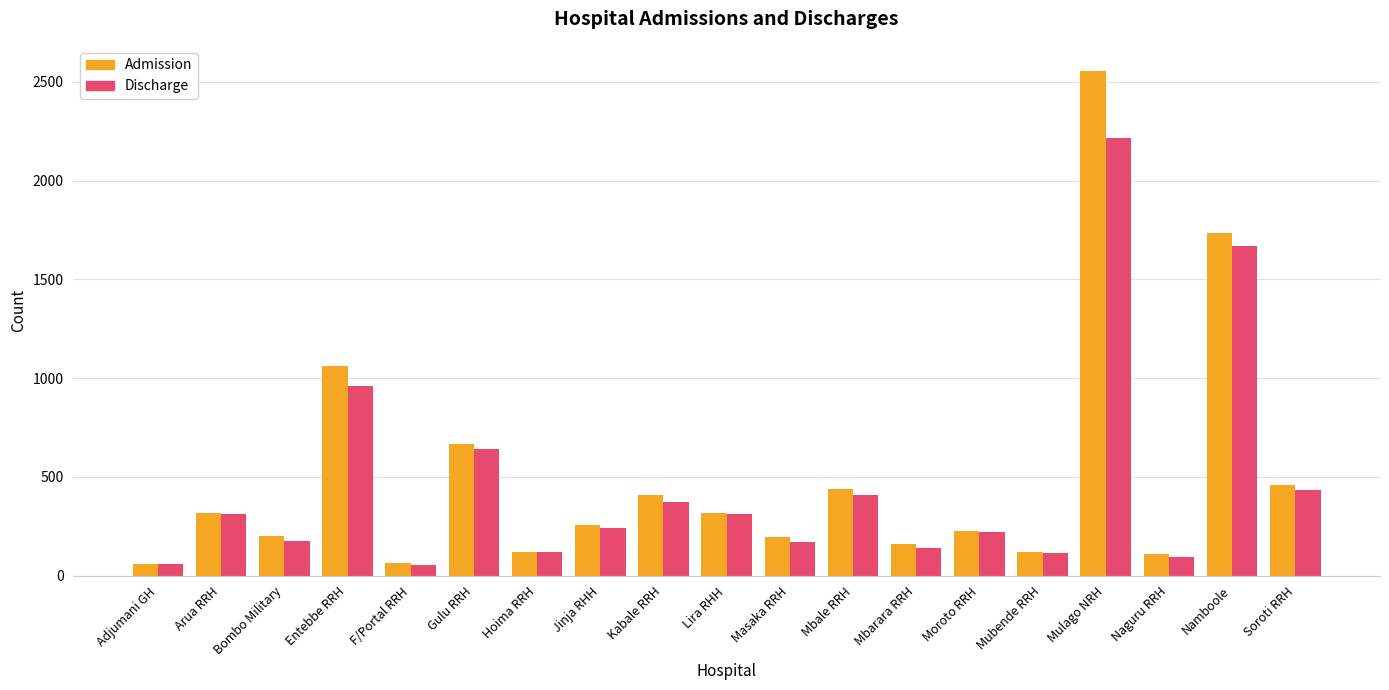

At which category is the sum across all series the highest?

Mulago NRH